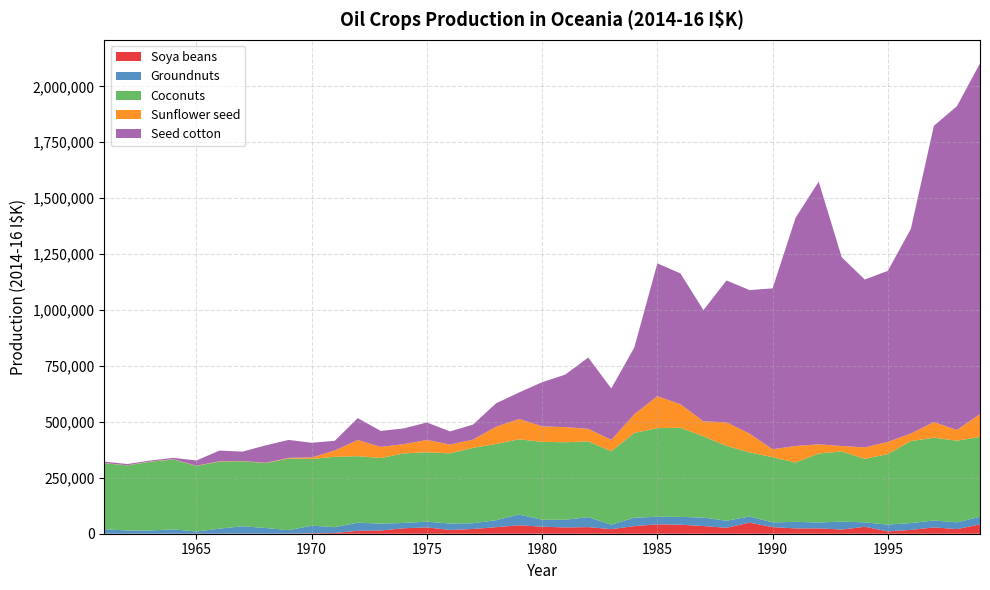

Reading right to left, what are all the values shown in this chart?

Soya beans: 41612	20653	28302	17060	10421	31080	18698	23942	23719	29608	49533	26372	34345	40275	42037	33953	20422	29545	28104	31405	37815	29281	21187	17118	28334	24321	14510	12862	3521	1923	665	339	296	294	425	286	229	99	76
Groundnuts: 33903	30319	30704	30433	30486	19685	35599	26247	29378	21156	27529	31538	37975	34883	34042	37509	20046	44620	34297	31165	48021	31021	25844	28372	25635	23960	30540	36521	25819	34058	15192	25430	33135	22324	9630	19257	14170	14432	19966
Coconuts: 357453	364881	370251	366812	315108	283996	313491	308481	265187	291169	286678	334686	363195	398893	395816	379250	328179	338747	346406	348302	336290	340694	337041	313817	309883	311115	293252	297333	314167	298446	320338	289824	290714	299748	293141	312367	307246	291037	294866
Sunflower seed: 102010	47833	69797	33410	54549	51113	24330	40999	73946	35721	83750	105278	67106	104939	143010	83151	50771	56190	67844	69146	90883	77242	36548	39263	55337	41157	49819	72008	28772	6467	3050	1558	943	1664	973	1071	1302	589	984
Seed cotton: 1567557	1447738	1324496	915309	764500	750446	843959	1174317	1020714	719185	641708	634230	496934	584951	593780	298647	229908	318647	234503	197296	118558	104774	67207	59009	78108	70450	71261	98107	43063	65765	80090	77747	41892	47657	23333	6216	4414	5405	6396